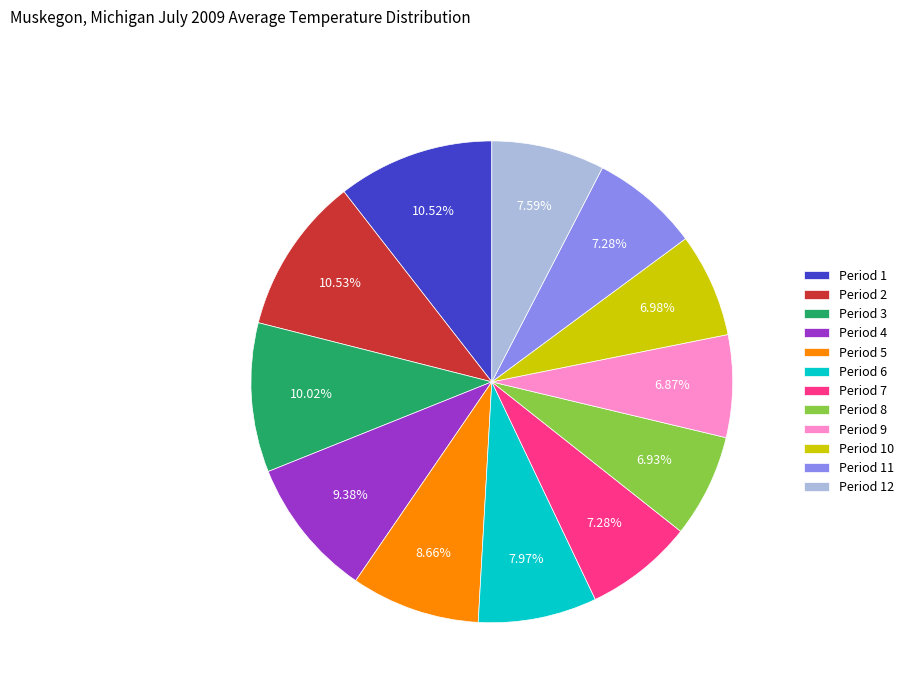

To the nearest percent, what is the difference between the Period 3 and Period 6 slice percentages?

2%